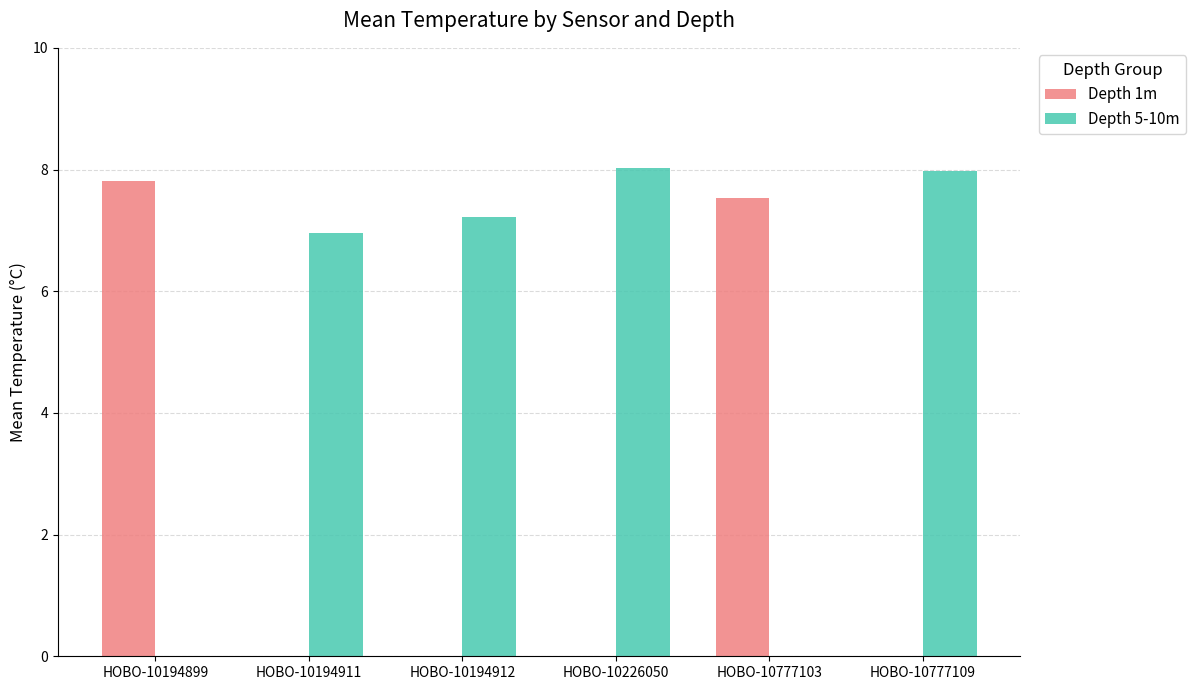

What is the total value across all series at HOBO-10777109?

8.0